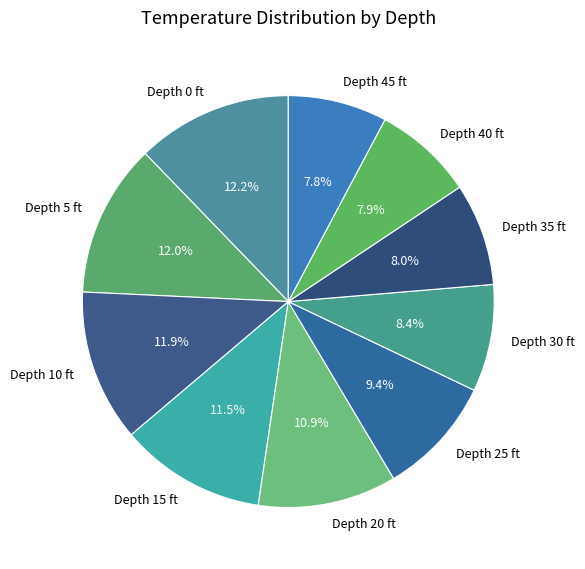

Which has a higher value, Depth 35 ft or Depth 0 ft?

Depth 0 ft